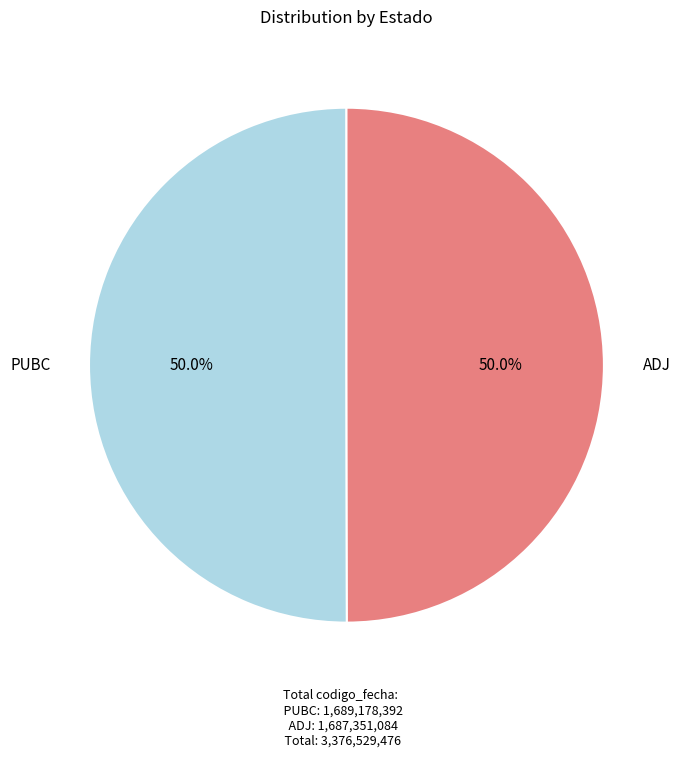

Rank the categories by value from highest to lowest.

PUBC, ADJ